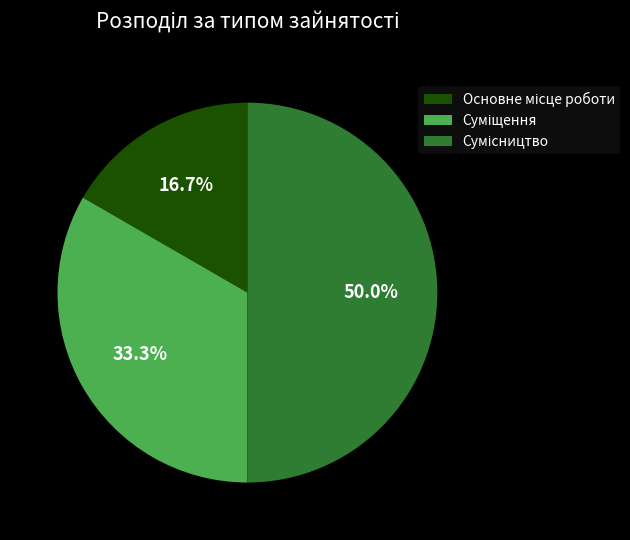

To the nearest percent, what is the difference between the largest and smallest slice percentages?

33%